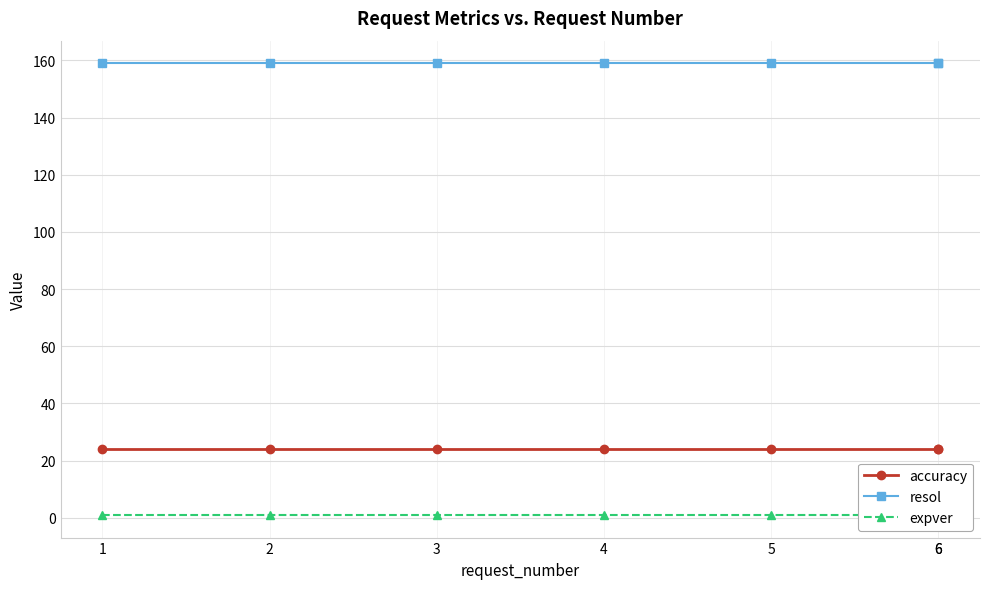

Which category has the lowest value in the accuracy series?

1